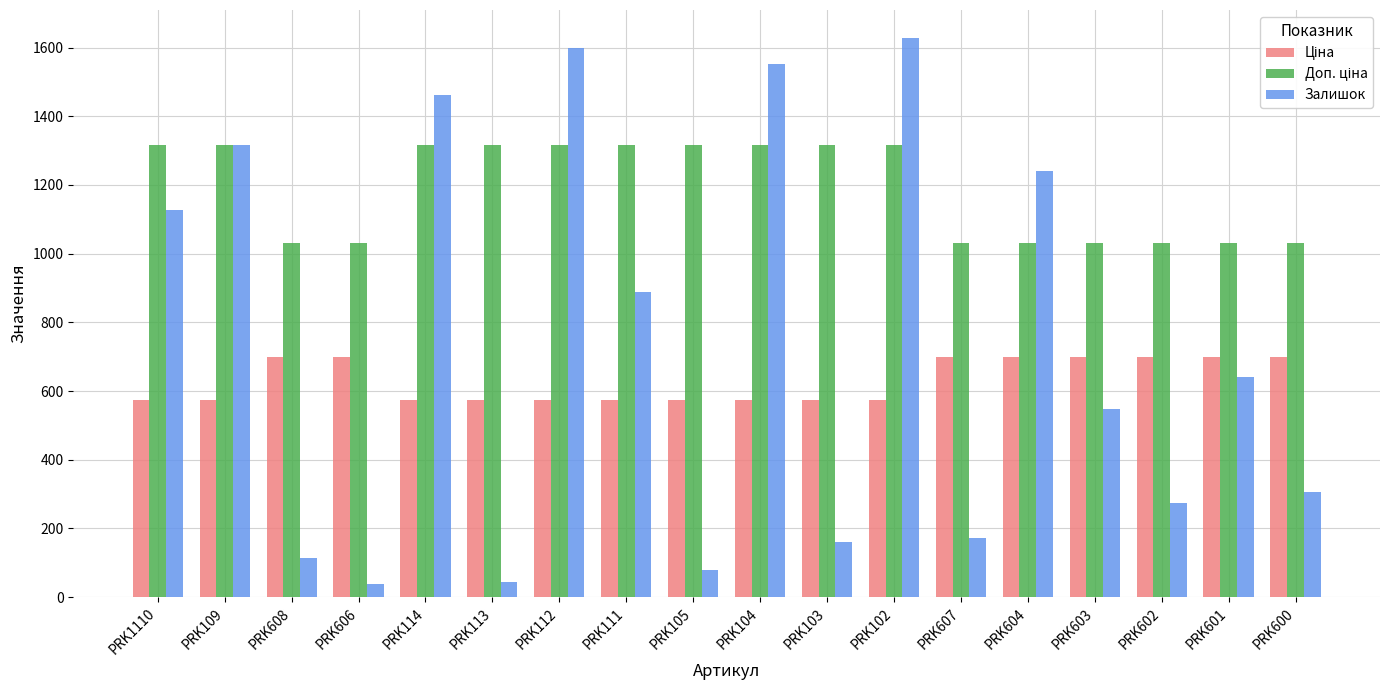

At which label is Залишок closest to 833?

PRK111